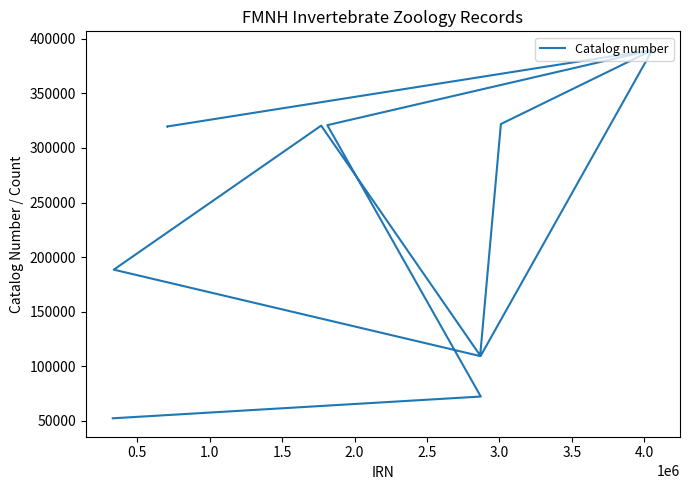

How many data points are above 319609?

6